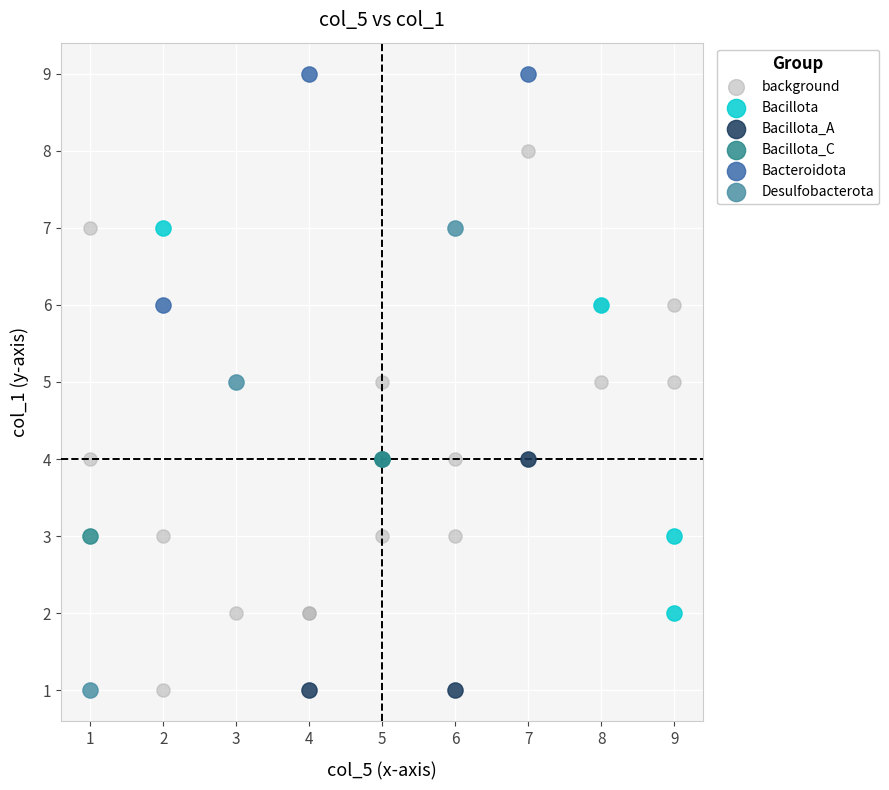

Which series has the largest Y range (max minus min)?

background